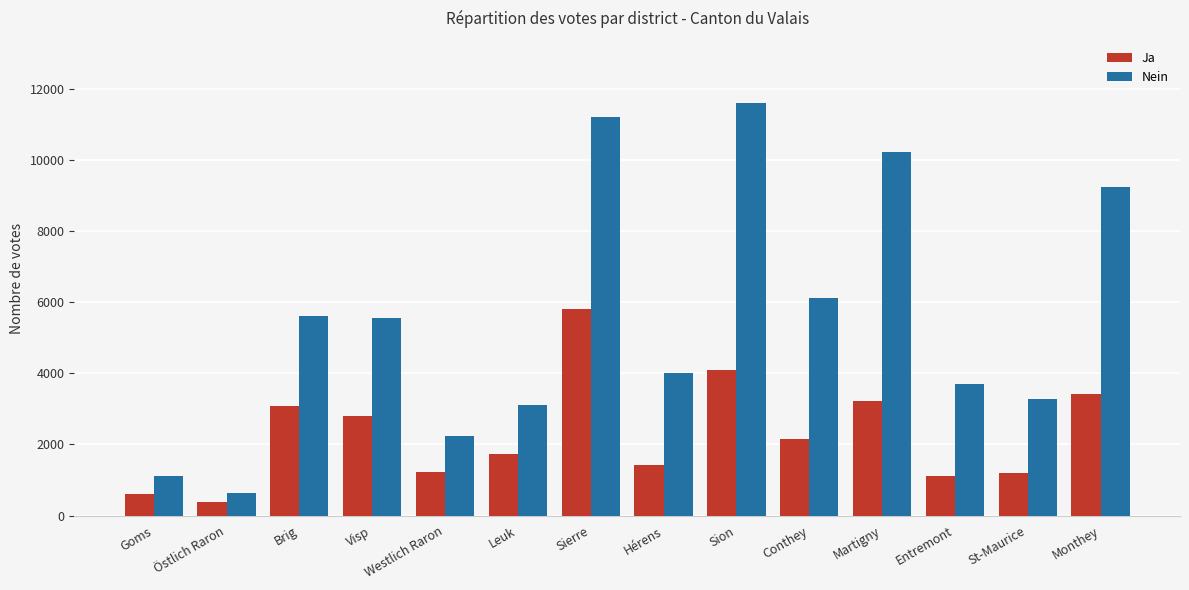

What is the greatest value displayed?

11618